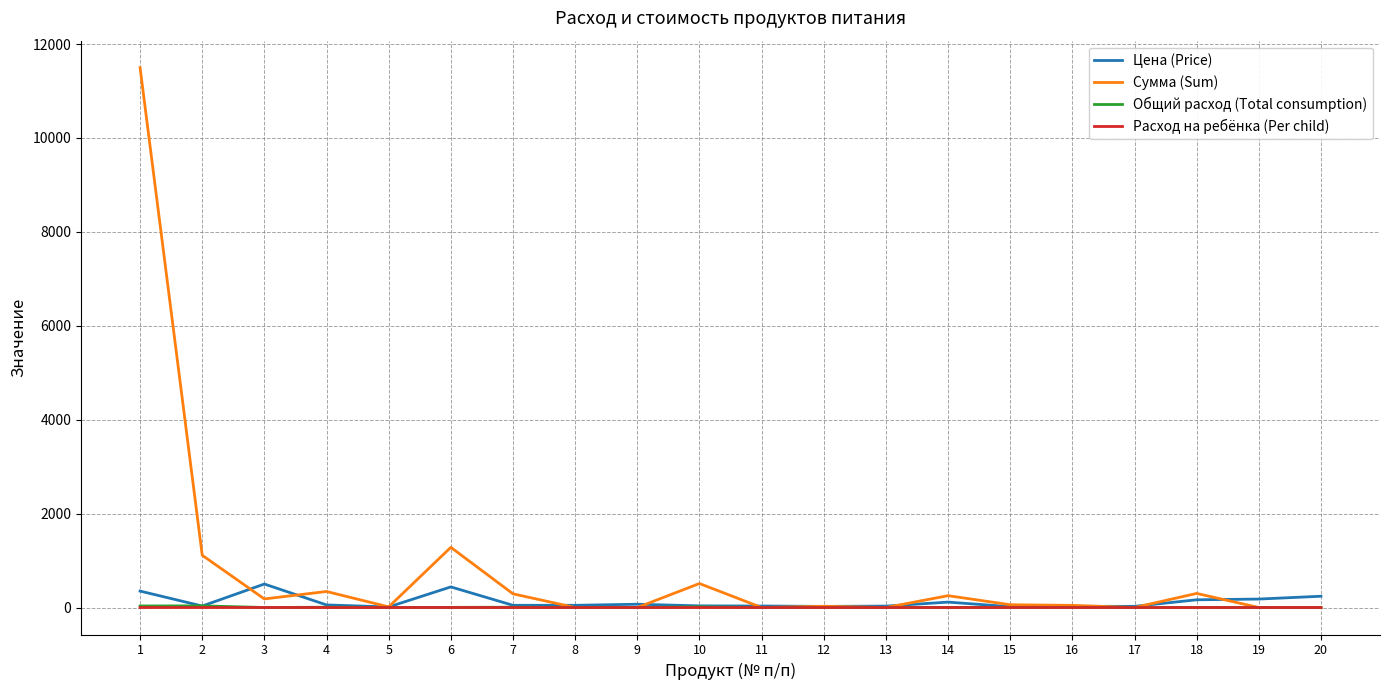

What is the sum of the Сумма (Sum) values at 16 and 18?

345.5